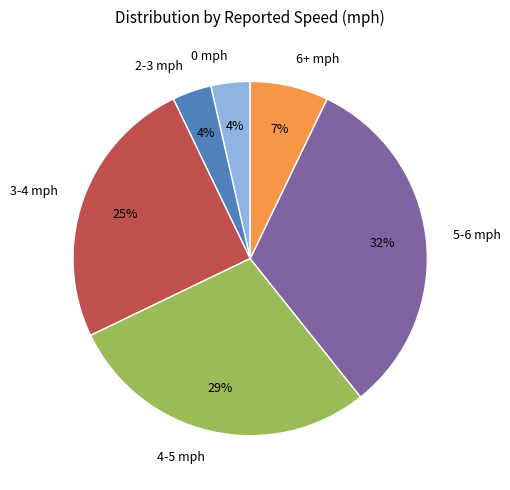

What is the largest slice in the pie chart?

5-6 mph